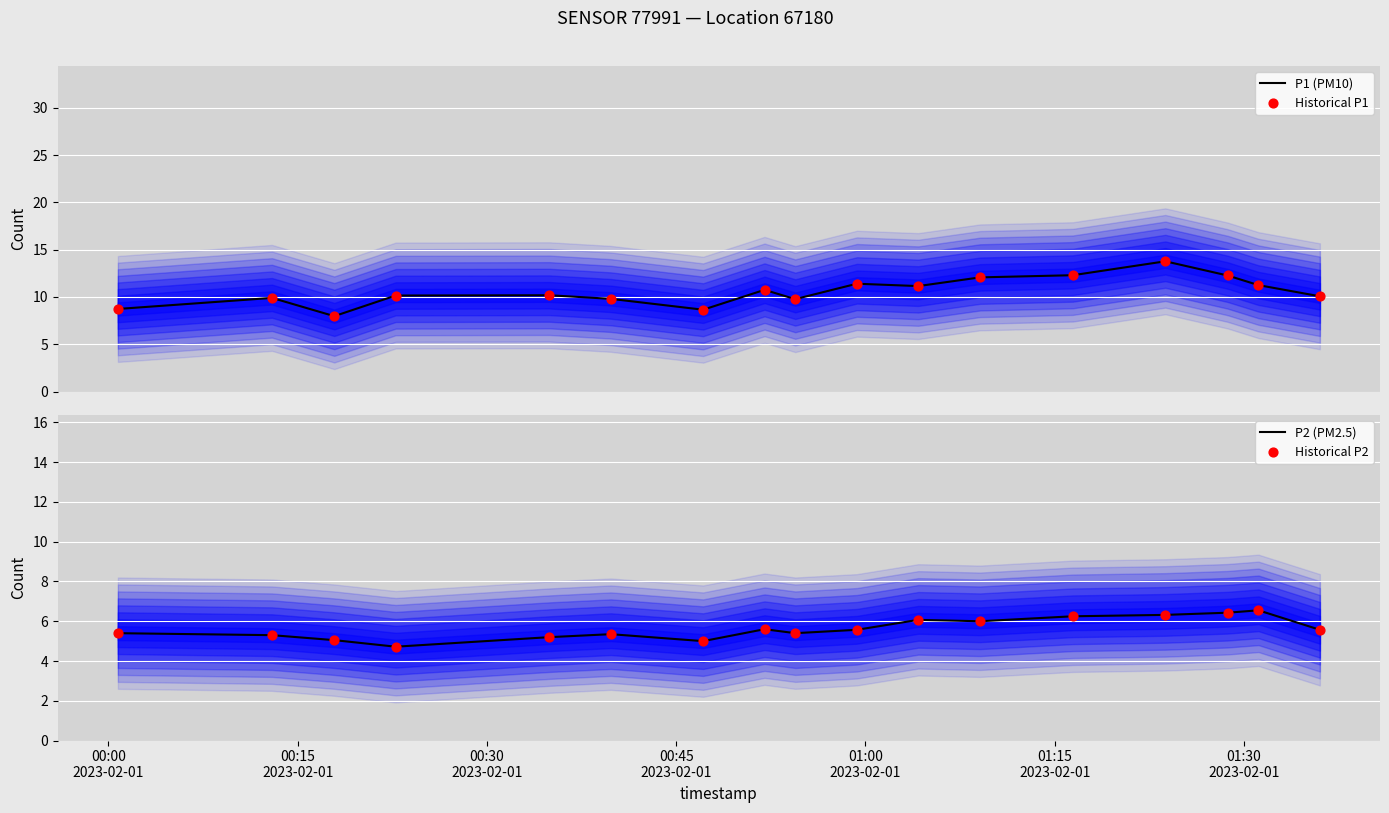

Which series reaches the maximum Y coordinate?

P1 (PM10)